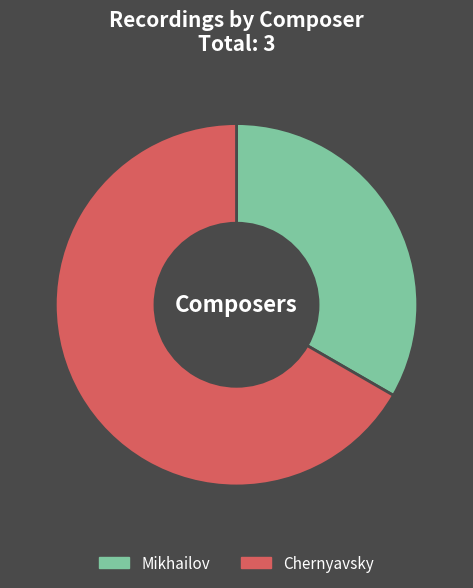

How many slices are in this pie chart?

2